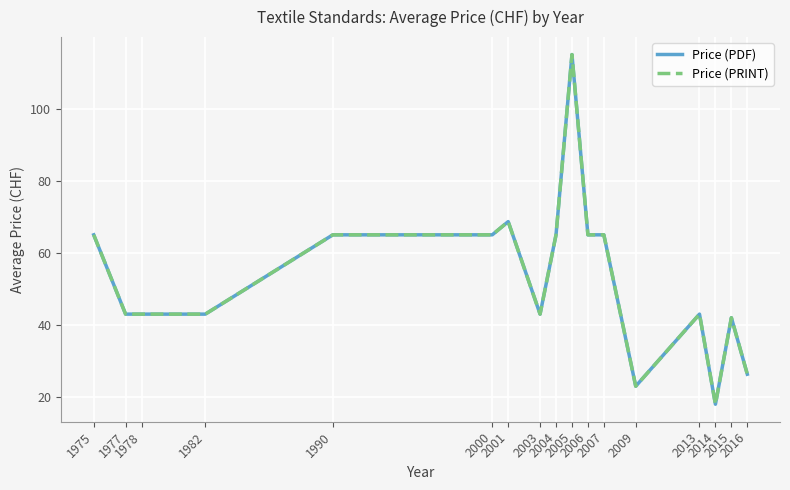

What is the minimum value shown in the chart?

18.0